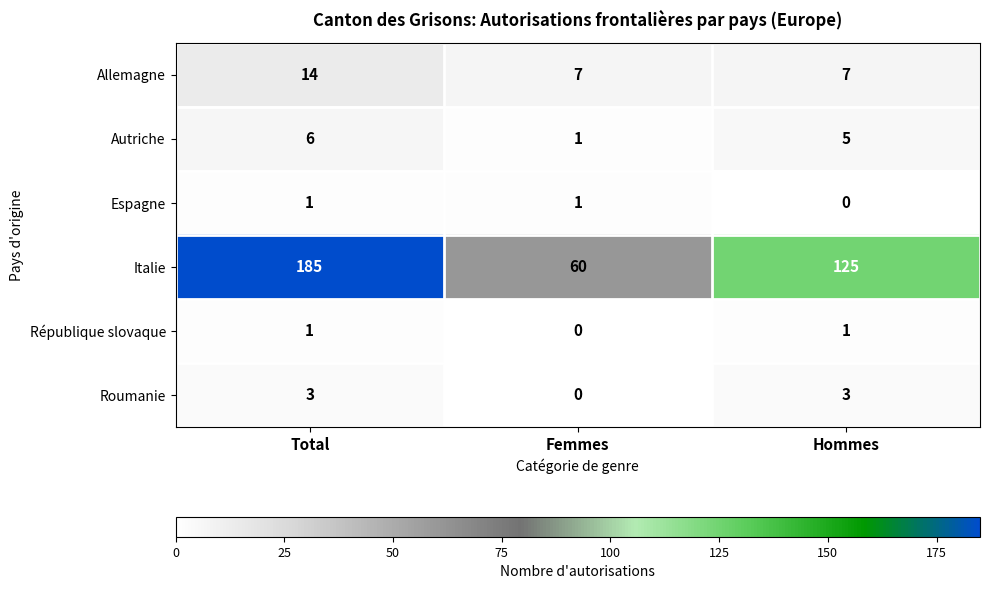

Reading left to right, transcribe all the data shown in this chart.

Allemagne: 14	7	7
Autriche: 6	1	5
Espagne: 1	1	0
Italie: 185	60	125
République slovaque: 1	0	1
Roumanie: 3	0	3